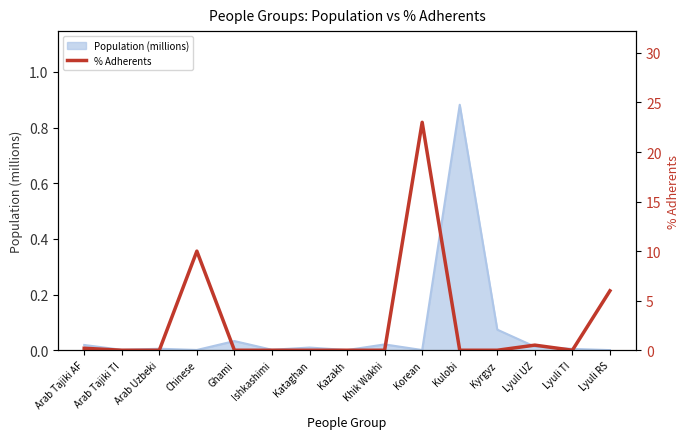

How many lines are shown in the chart?

1